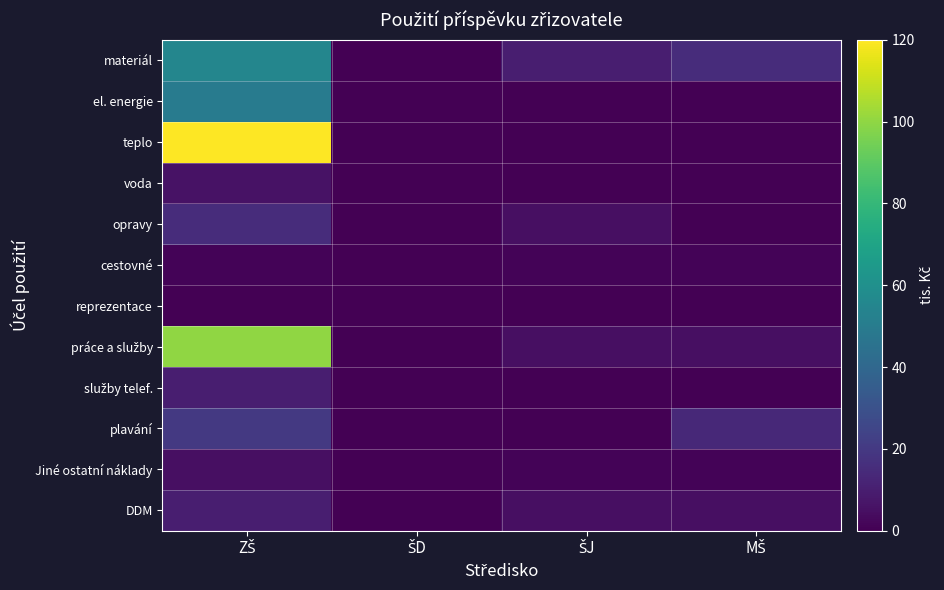

At which category is the sum across all series the highest?

ZŠ